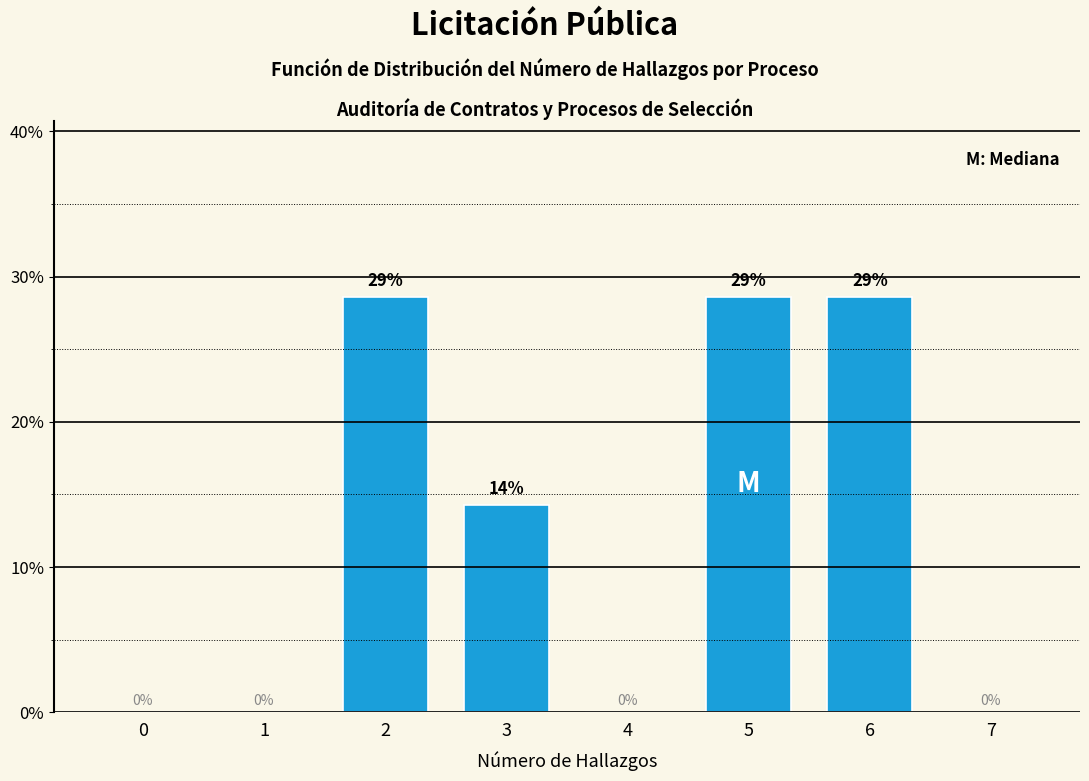

What is the approximate value at 5?

28.6